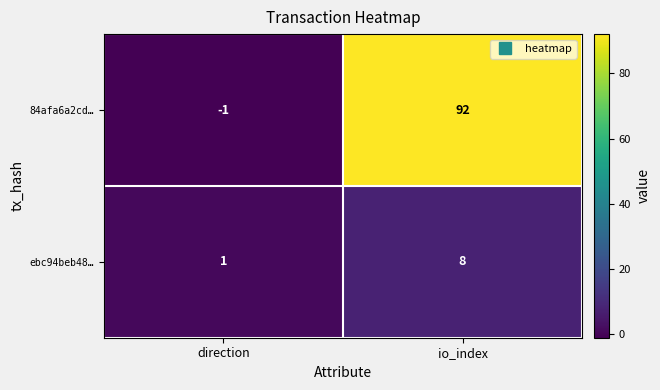

What is the greatest value displayed?

92